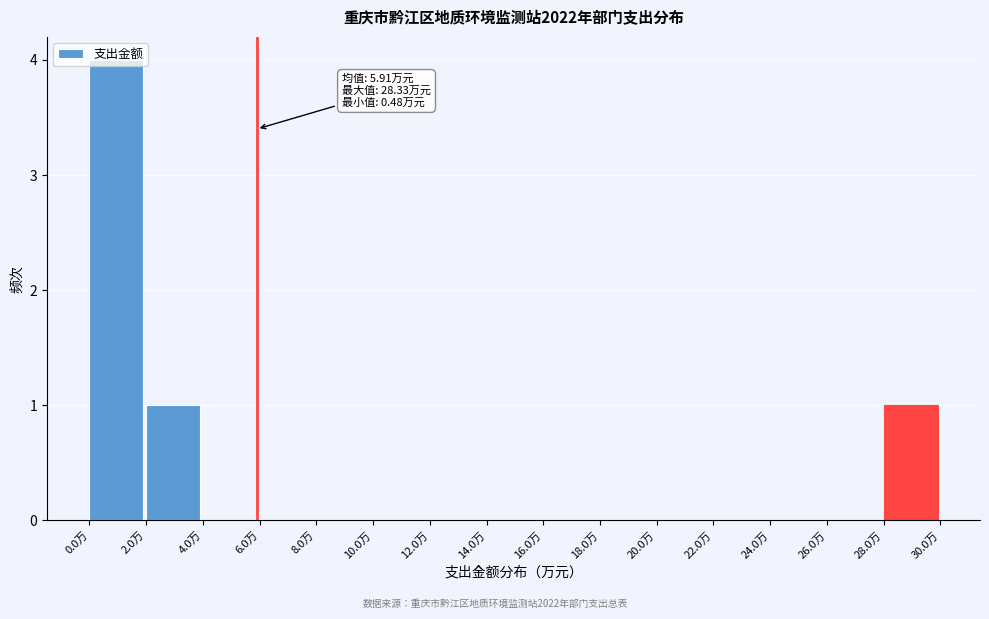

Over which range of the x-axis is the bar tallest?

0 to 2